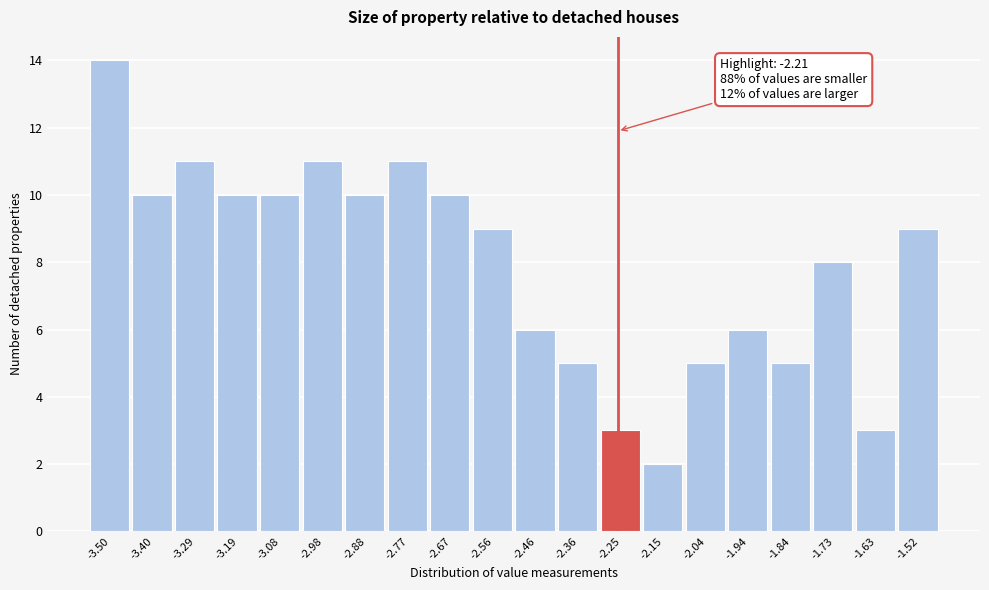

Reading right to left, list all the values displayed in this chart.

-1.52=9	-1.63=3	-1.73=8	-1.84=5	-1.94=6	-2.04=5	-2.15=2	-2.25=3	-2.36=5	-2.46=6	-2.56=9	-2.67=10	-2.77=11	-2.88=10	-2.98=11	-3.08=10	-3.19=10	-3.29=11	-3.40=10	-3.50=14